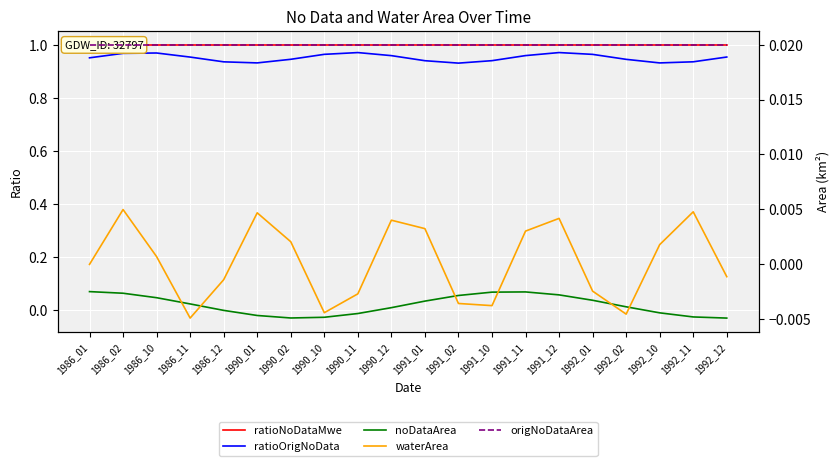

In ratioOrigNoData, how many points are lower than both neighbors (excluding endpoints)?

3